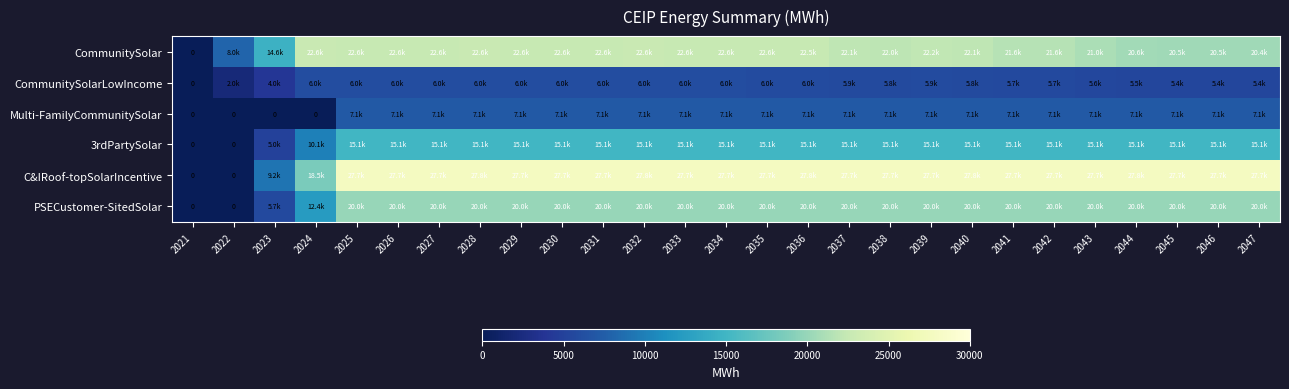

Which series has the largest range (max minus min)?

C&IRoof-topSolarIncentive